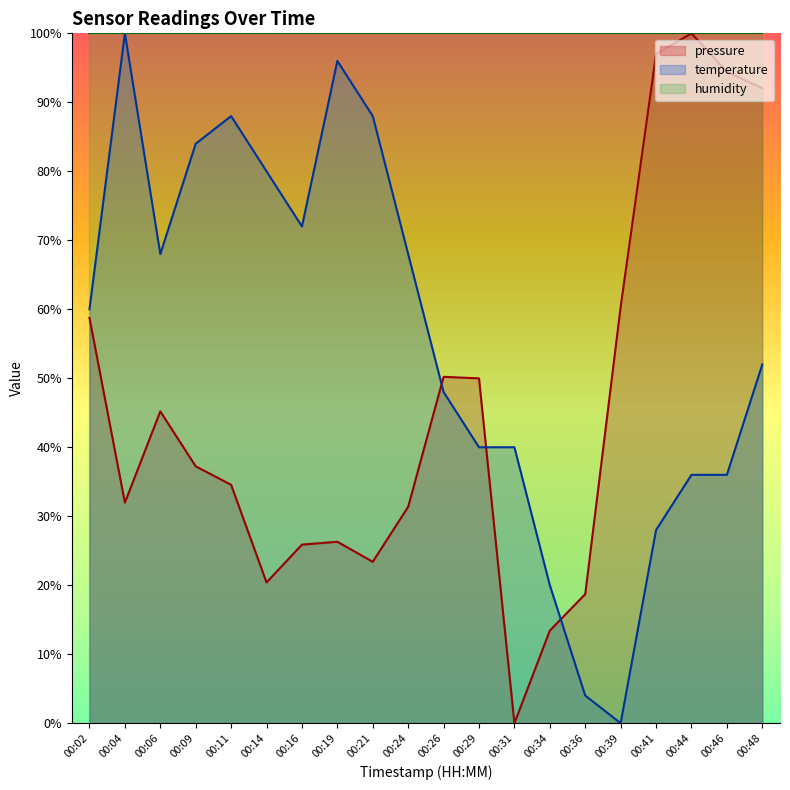

What is the value of the pressure point at the 17th from the left?

97.0